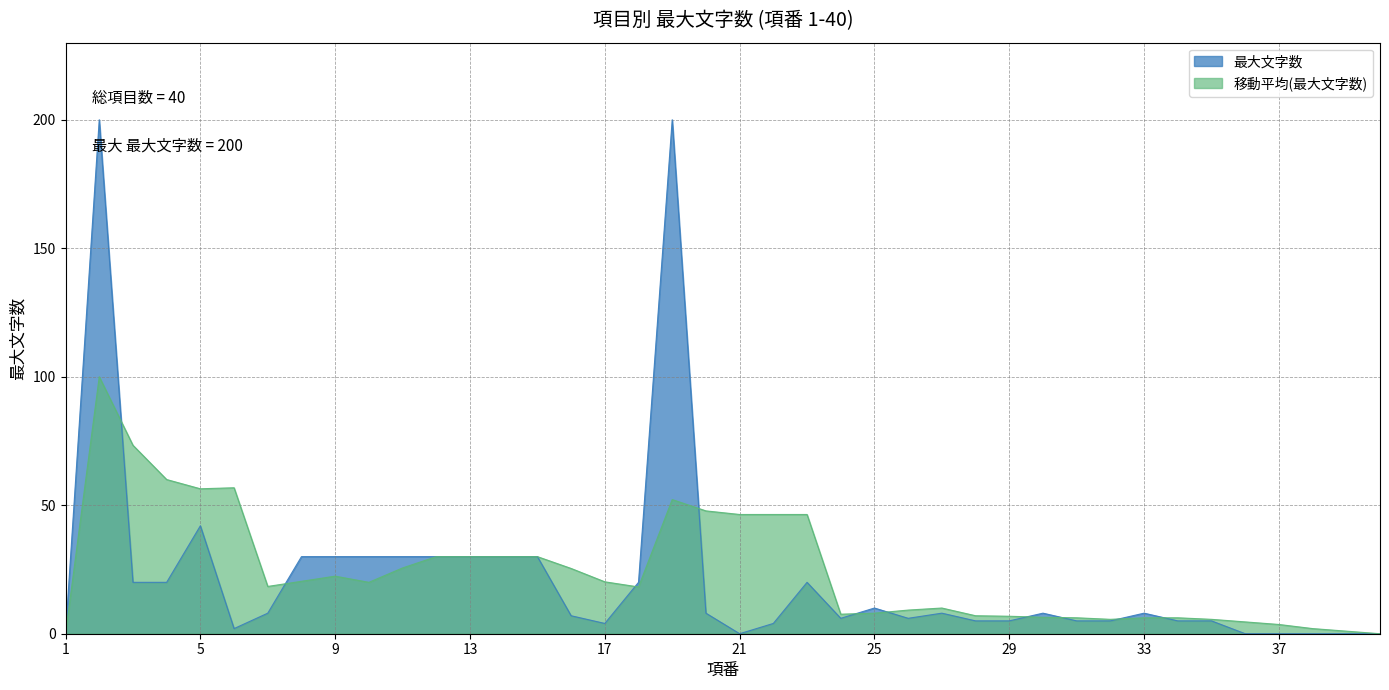

Rank the categories by value from lowest to highest.

1, 21, 36, 37, 38, 39, 40, 6, 17, 22, 28, 29, 31, 32, 34, 35, 24, 26, 16, 7, 20, 27, 30, 33, 25, 3, 4, 18, 23, 8, 9, 10, 11, 12, 13, 14, 15, 5, 2, 19